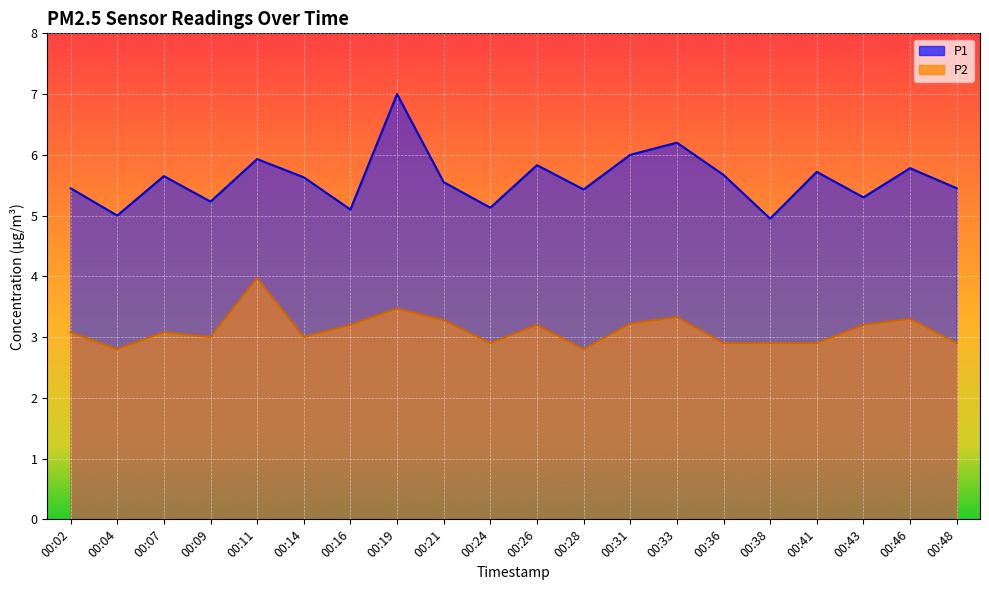

True or false: P2 has a value of 1.2 at 00:41.

False